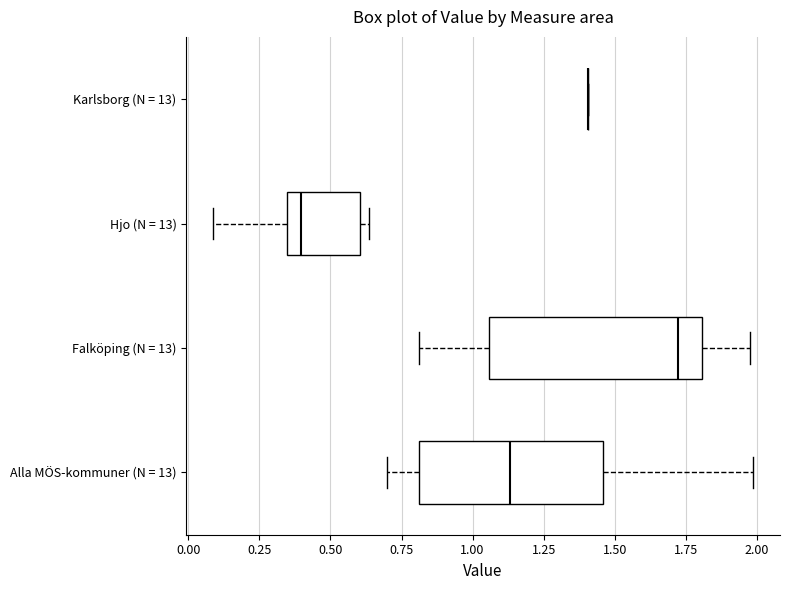

Where is the right edge of the box for Hjo (N = 13) on the x-axis? The values are not printed on the chart, so give them approximately, as read against the axis.

0.60